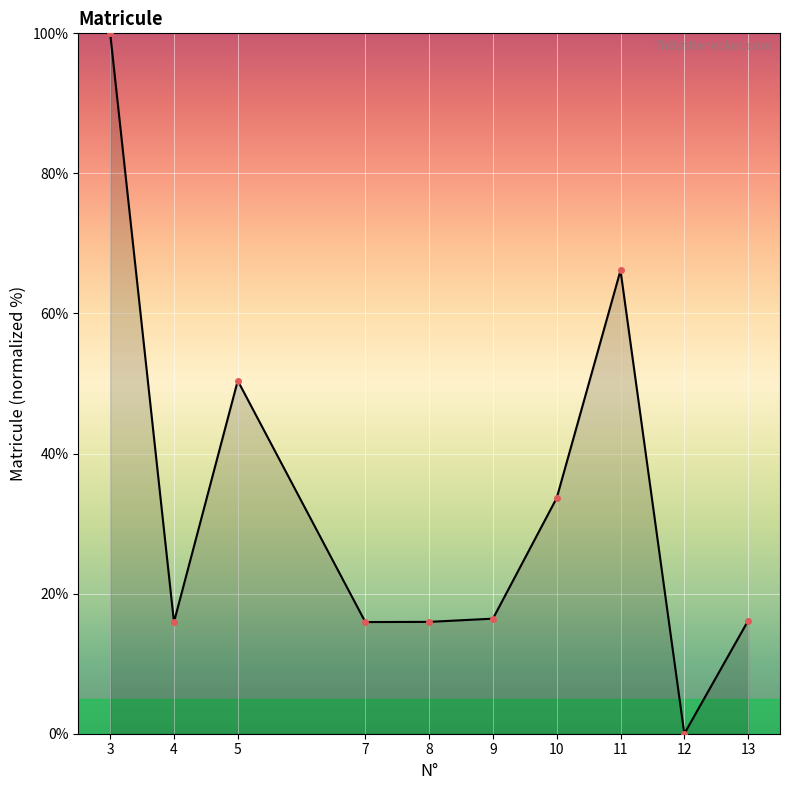

Is it true that the value at 7 is 5.1?

False